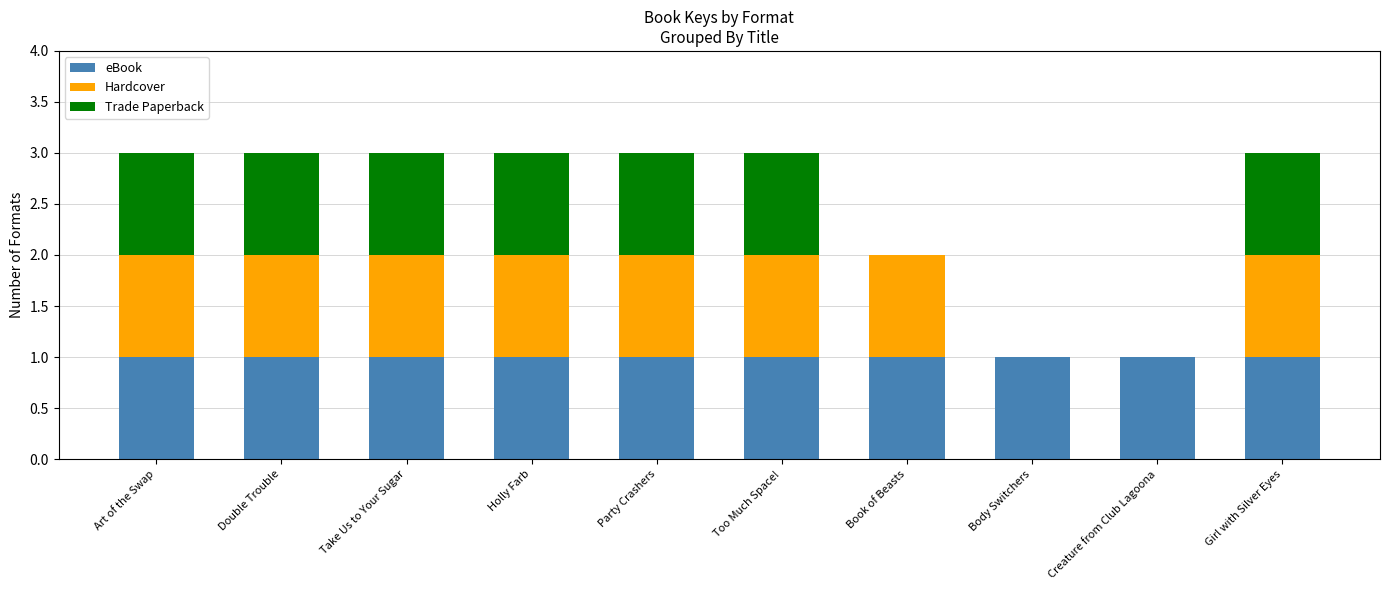

What is the total value across all series at Art of the Swap?

3